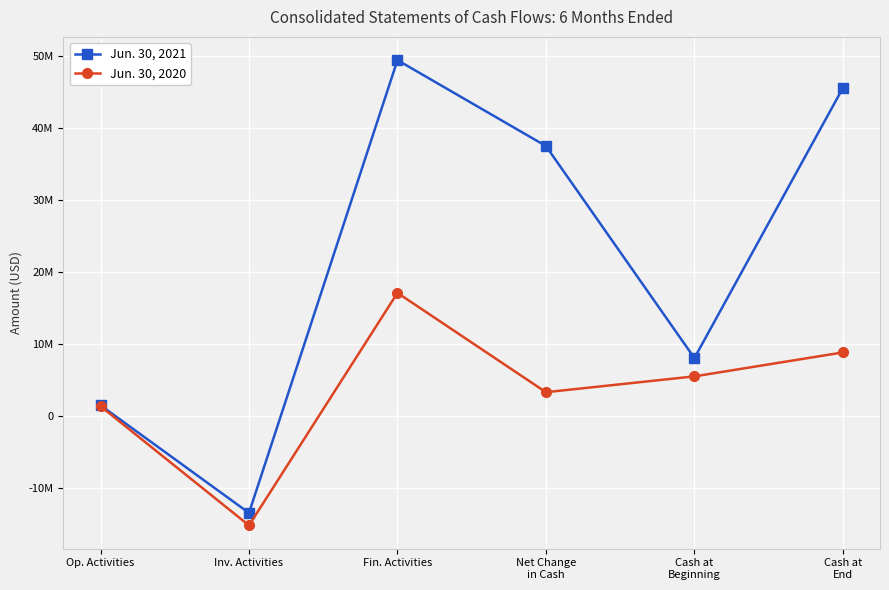

Does the chart have visible grid lines?

Yes